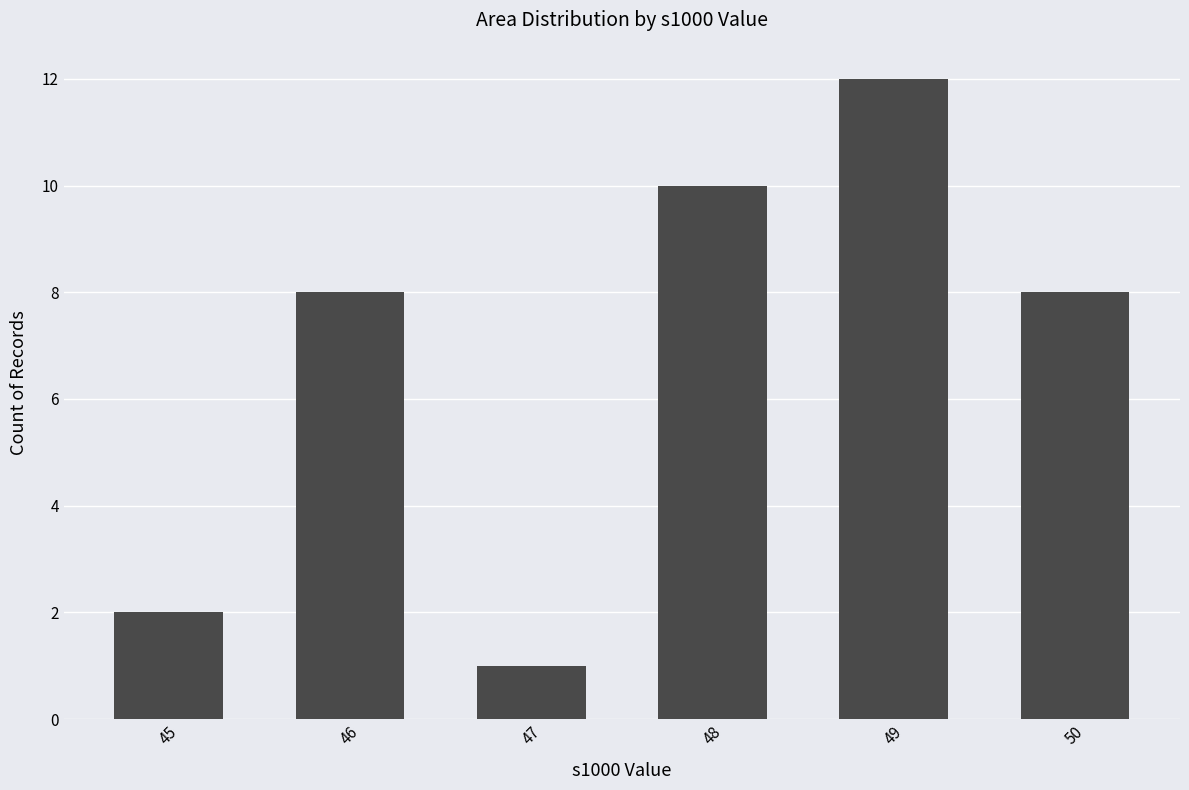

Which label corresponds to the largest value in the chart?

49